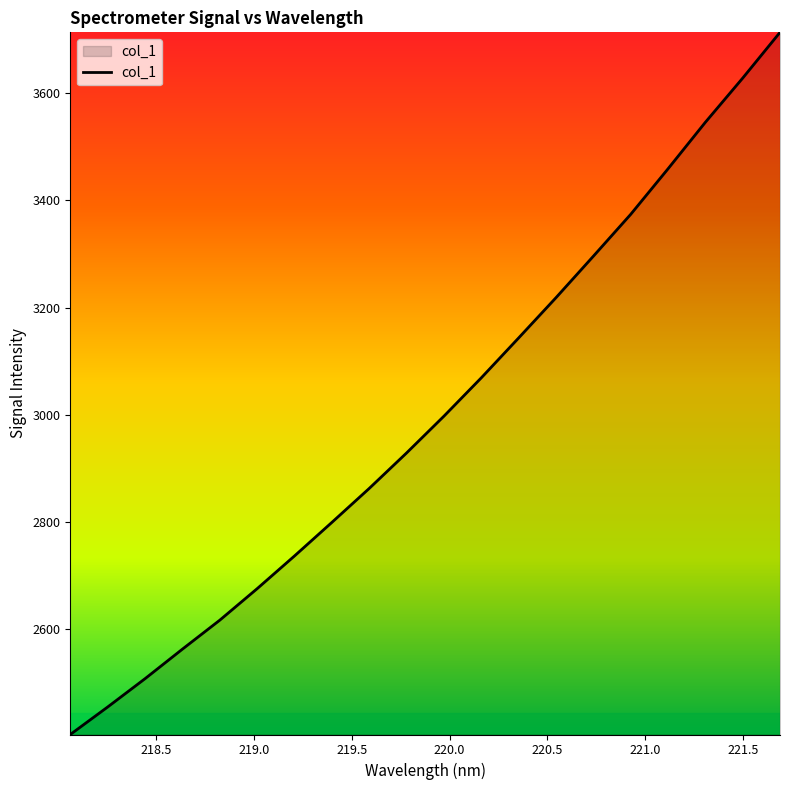

How many lines are shown in the chart?

1